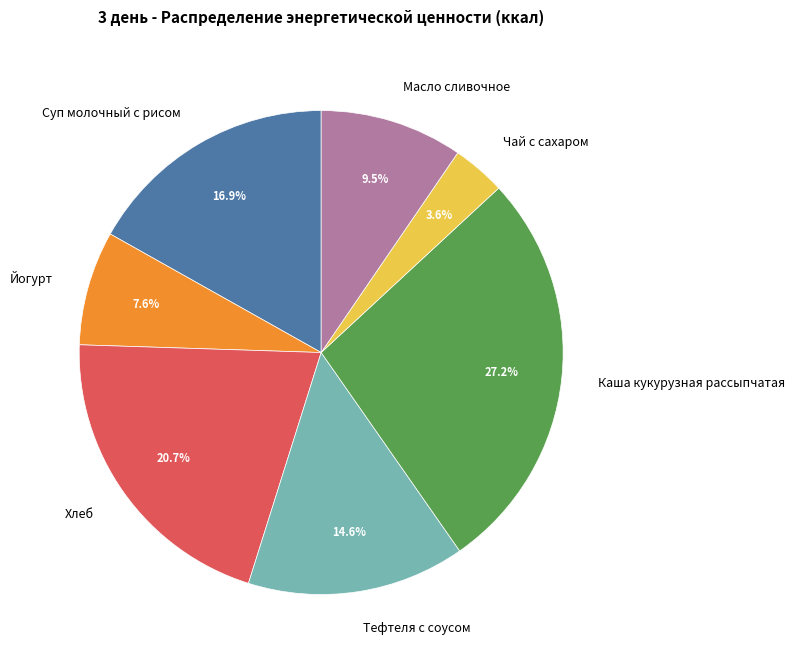

How many segments does this pie chart have?

7